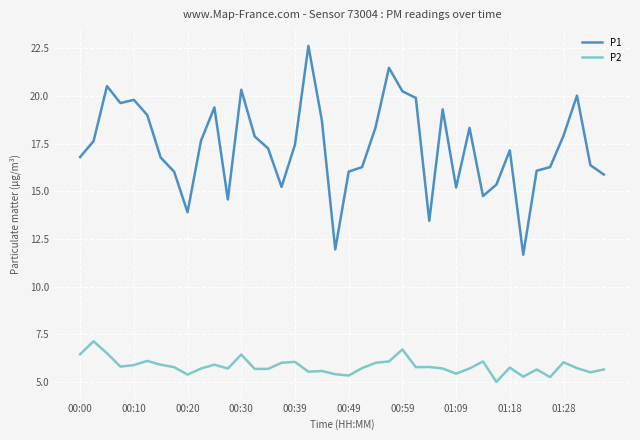

Which series has the largest range (max minus min)?

P1